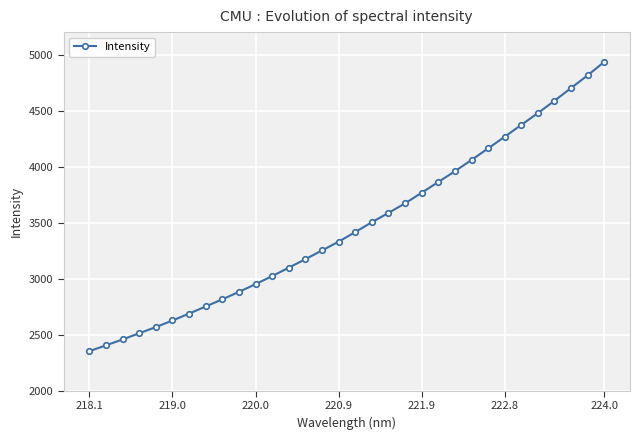

What is the value of the 32nd point from the left?

4934.3